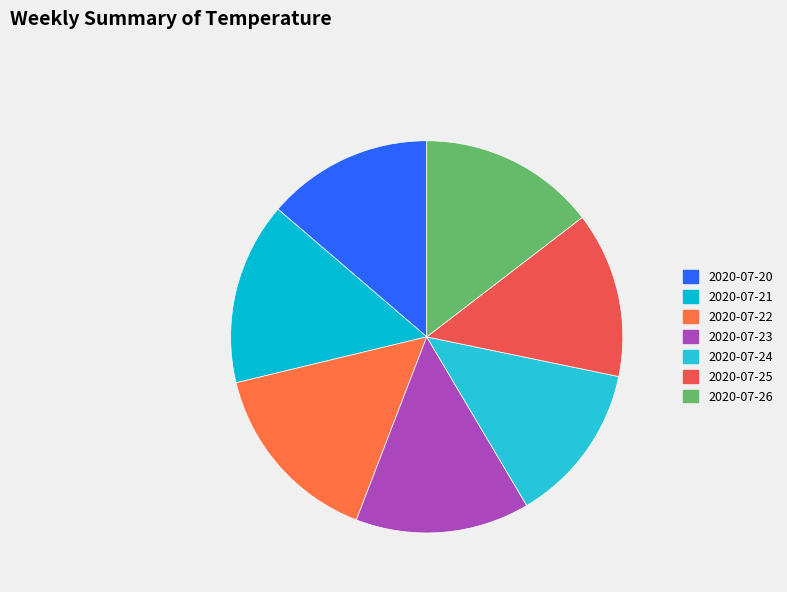

Count the number of slices in the pie.

7